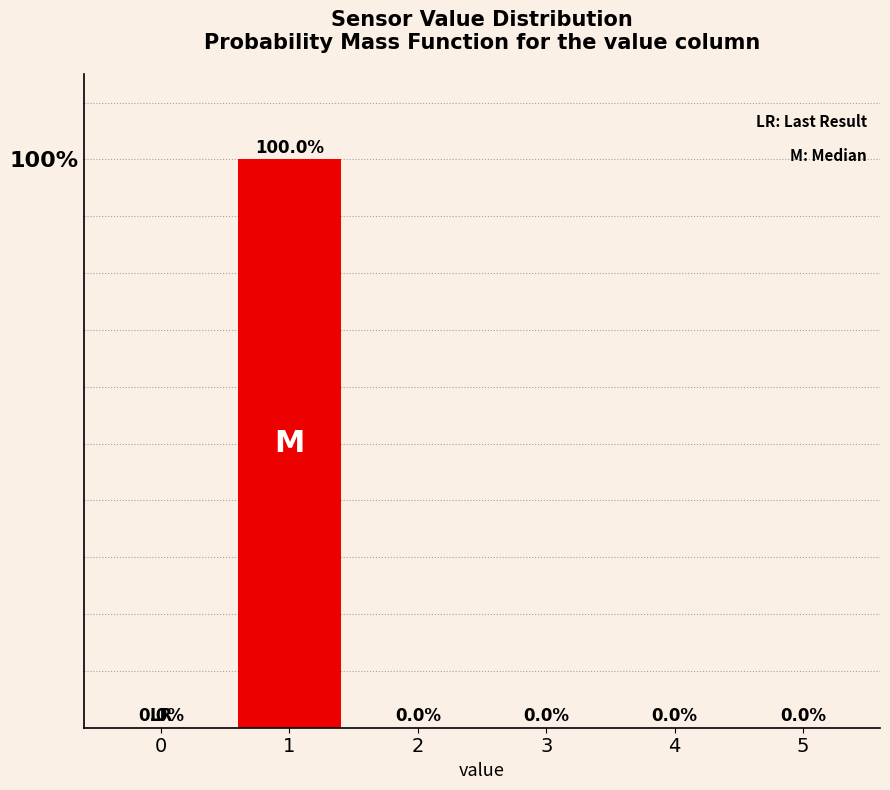

Are the bars horizontal?

No